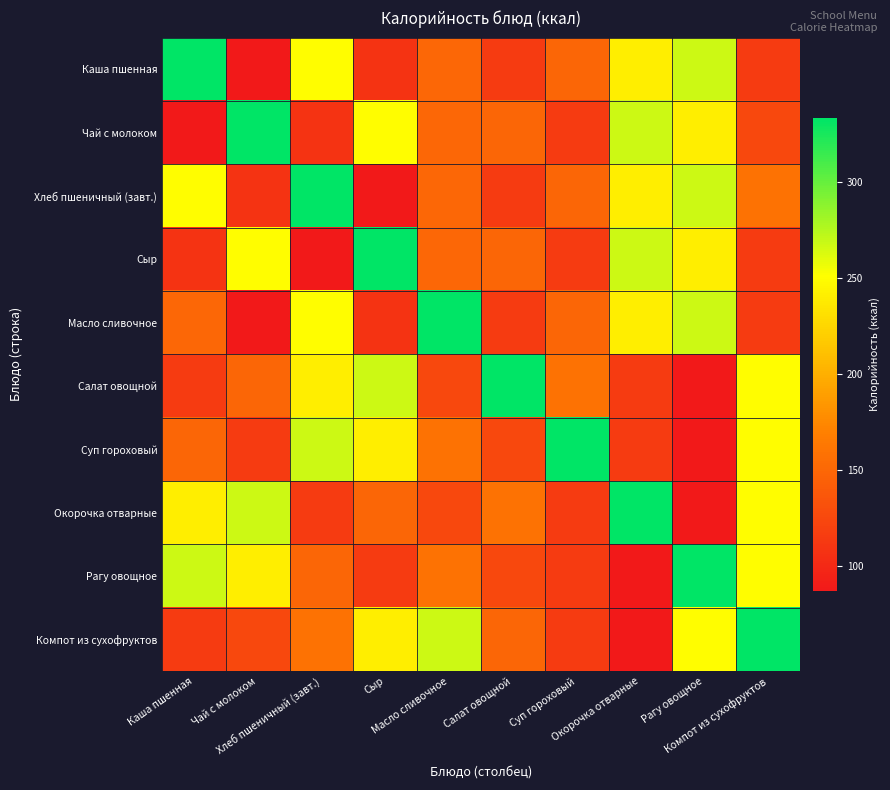

Which category has the lowest value across all series?

Чай с молоком